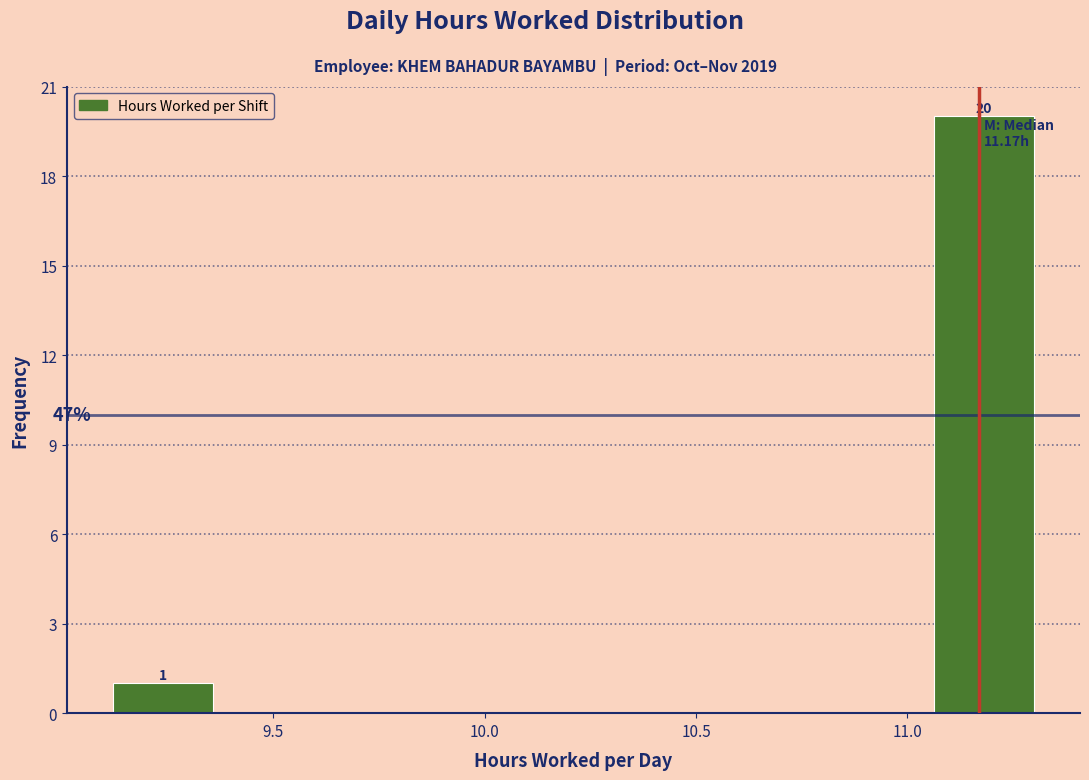

Over which range of the x-axis is the bar tallest?

11.05 to 11.30